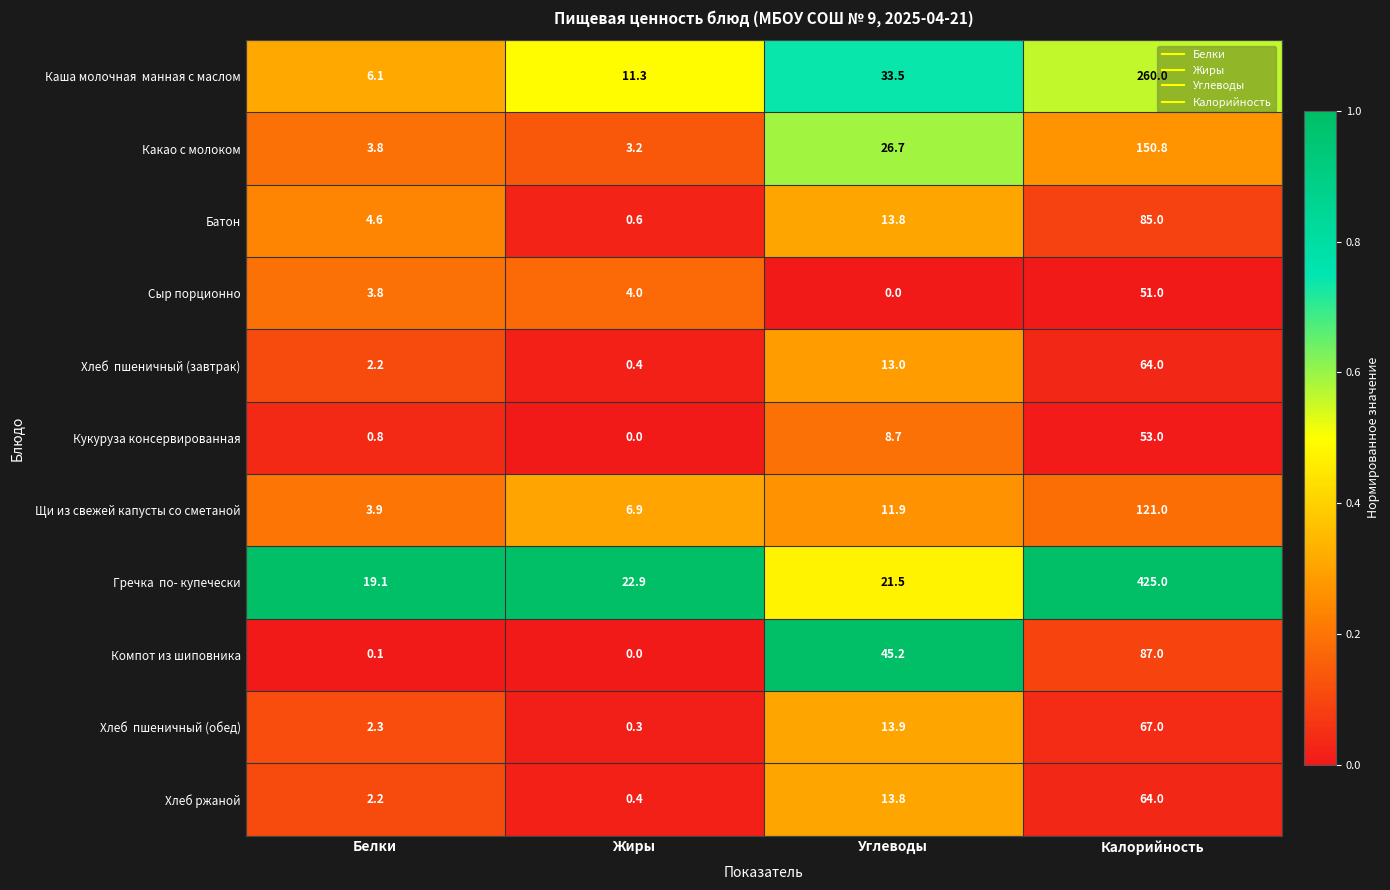

What is the sum of all Хлеб ржаной values?

80.4